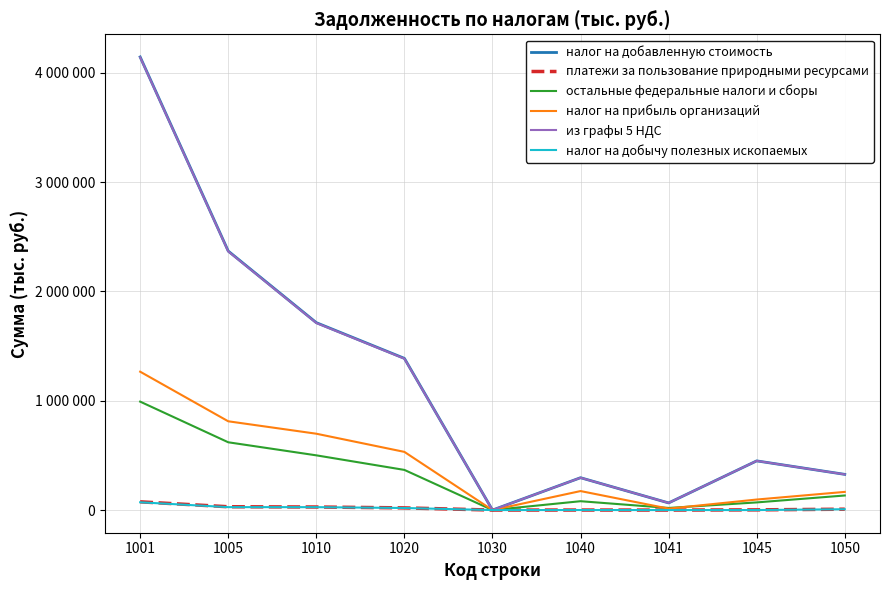

What is the value of the налог на прибыль организаций point at the 1st from the left?

1265679